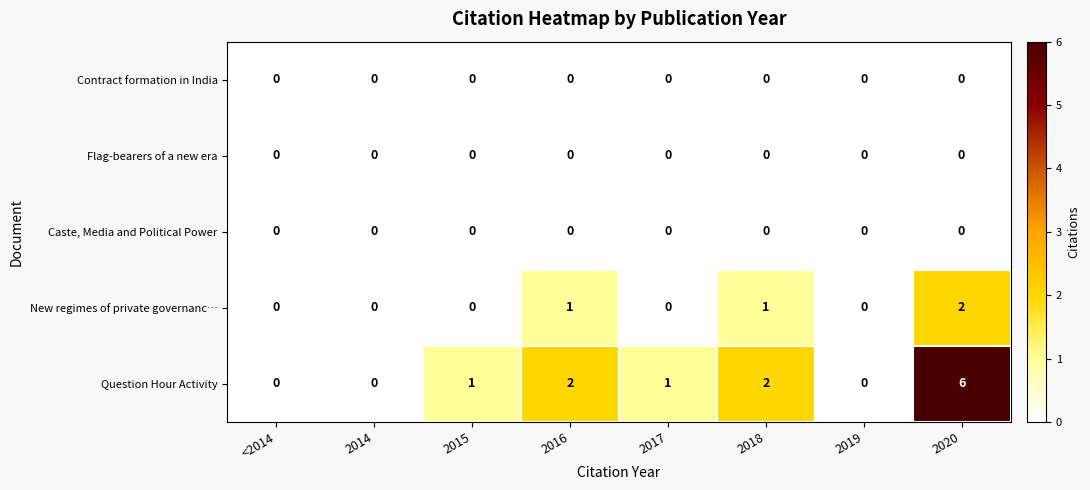

What is the greatest value displayed?

6